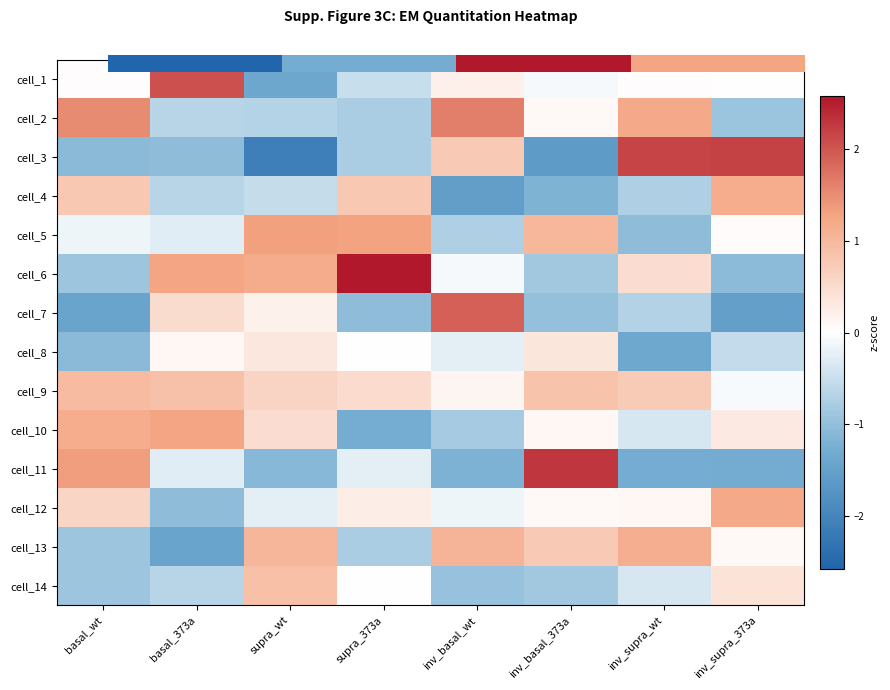

What is the difference between the highest and lowest values at basal_wt?

3.0